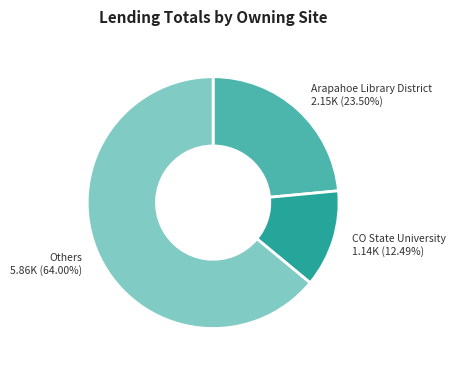

What is the smallest slice in the pie chart?

CO State University